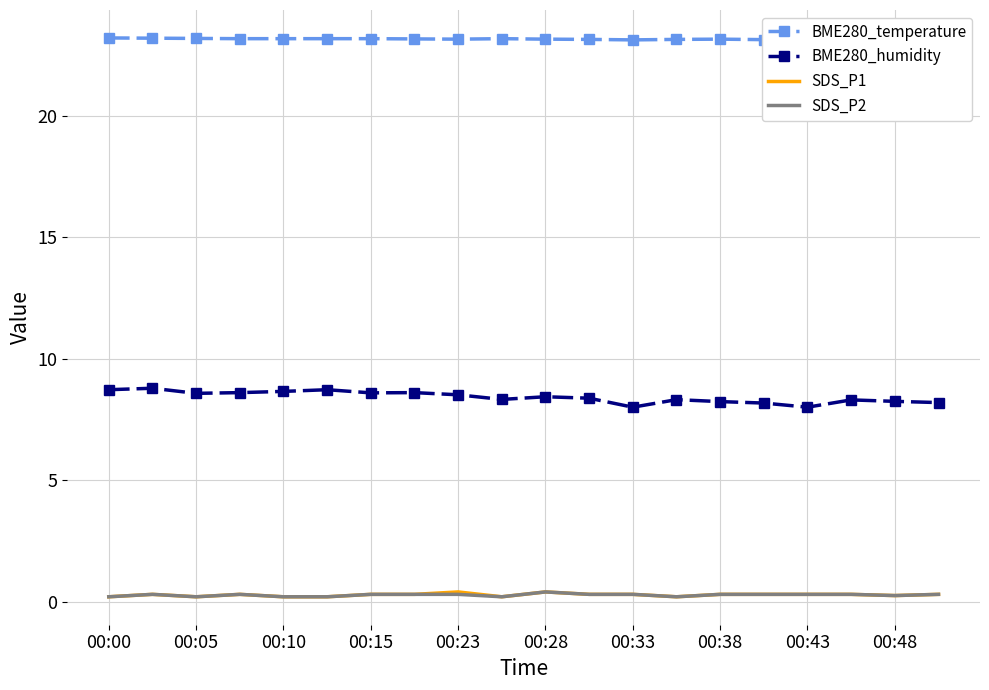

What is the lowest value of the BME280_humidity series?

8.0